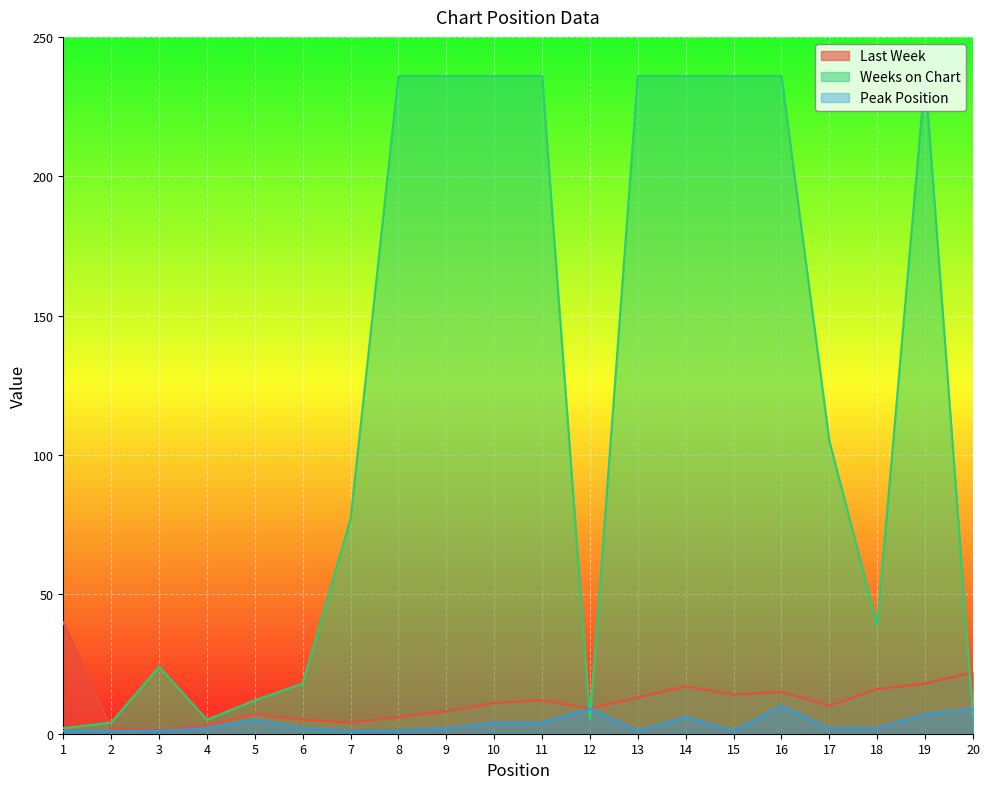

How many times do Peak Position and Weeks on Chart cross each other?

3